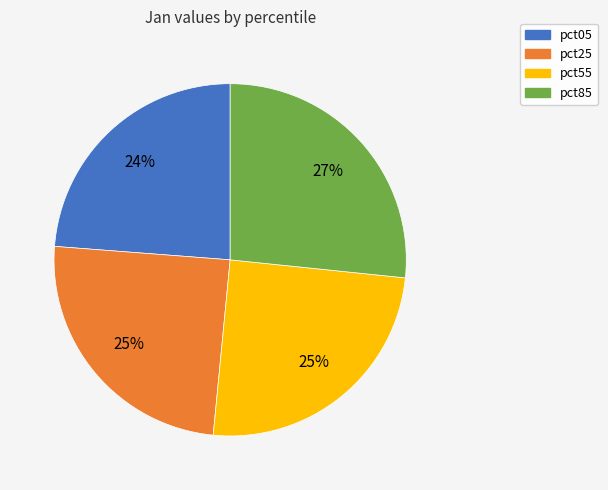

What is the ratio of the value at pct05 to the value at pct55?

1.0